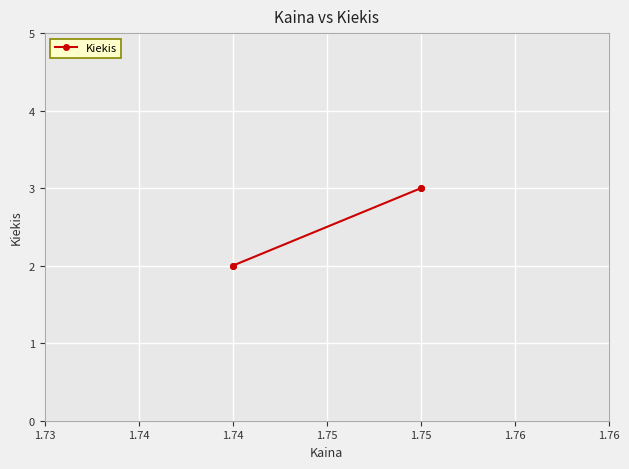

True or false: there are more than 2 points higher than both neighbors.

False